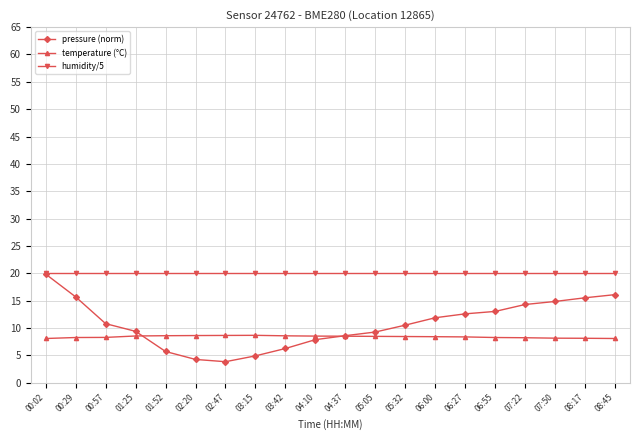

What is the label of the 17th point from the right?

01:25